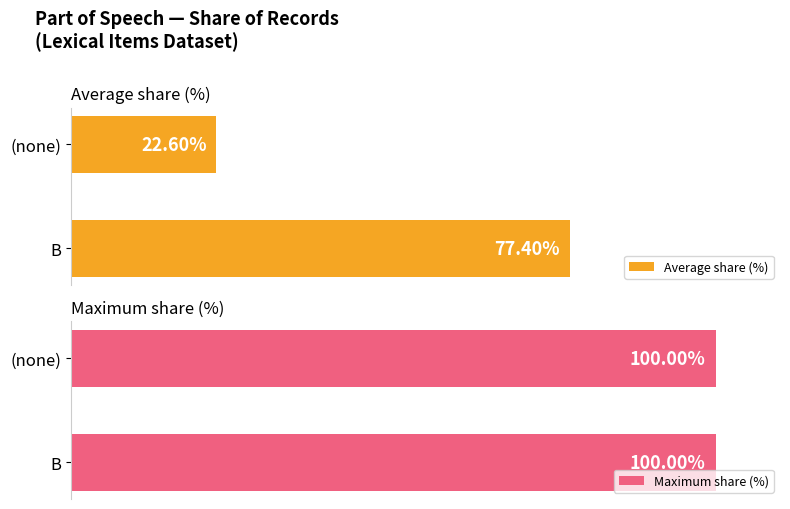

List the series in order of their peak value, highest first.

Average share (%), Maximum share (%)